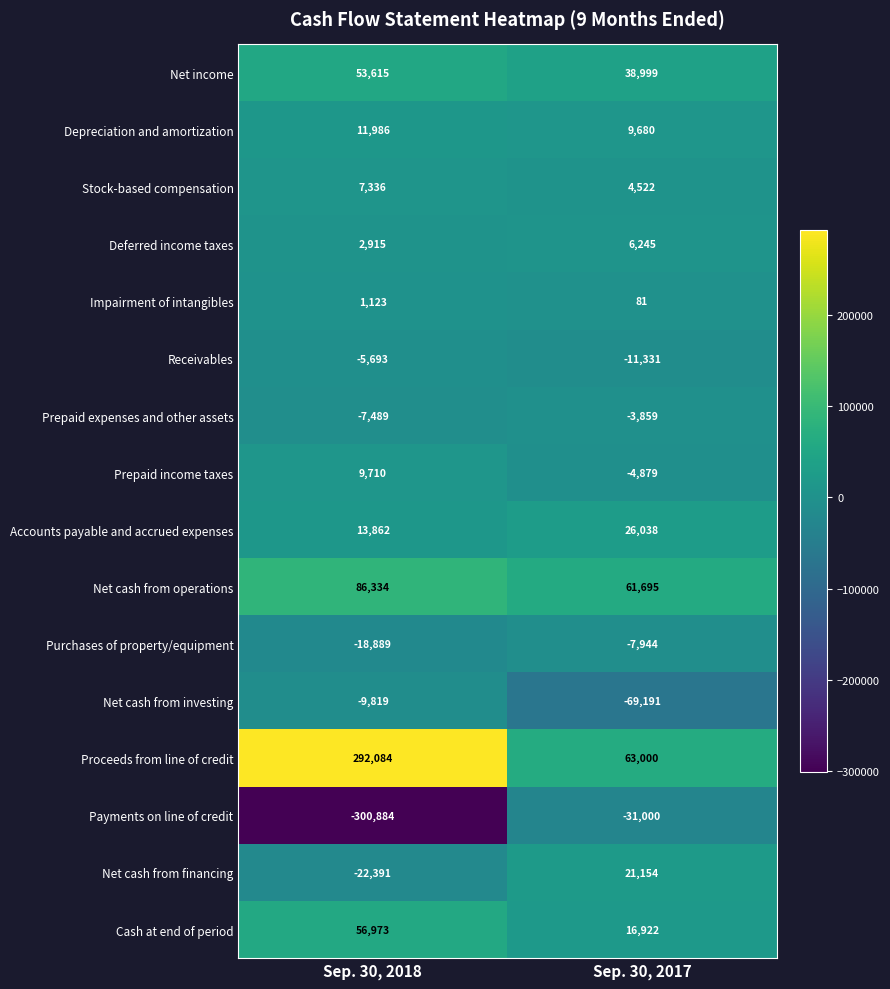

Is the value of Net income at Sep. 30, 2017 greater than the value of Receivables at Sep. 30, 2018?

Yes